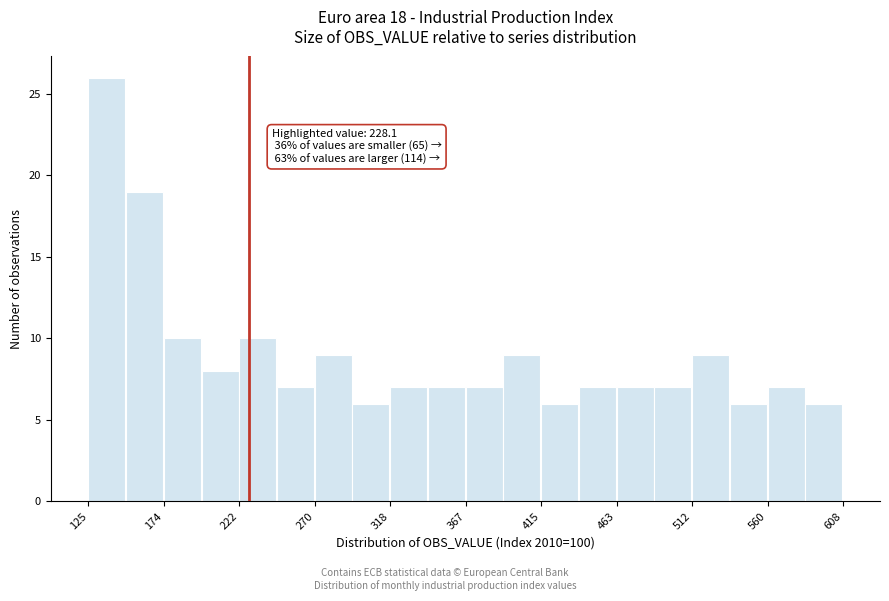

Which range on the x-axis has the tallest bar?

125 to 150